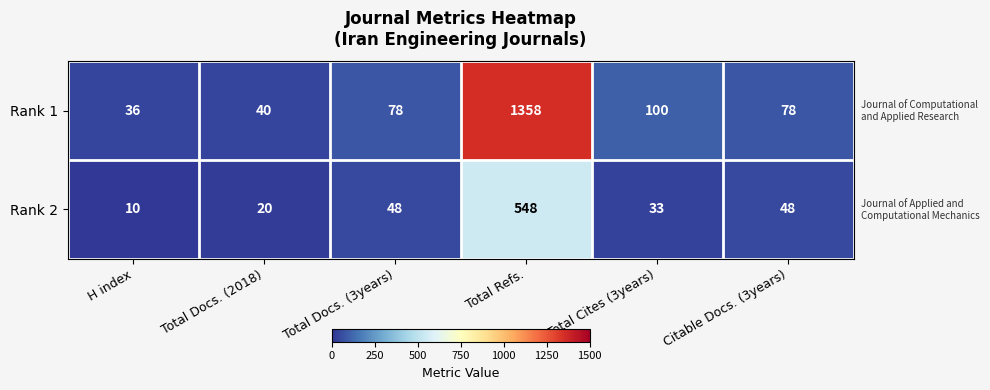

What is the difference between the highest and lowest values at Total Cites (3years)?

67